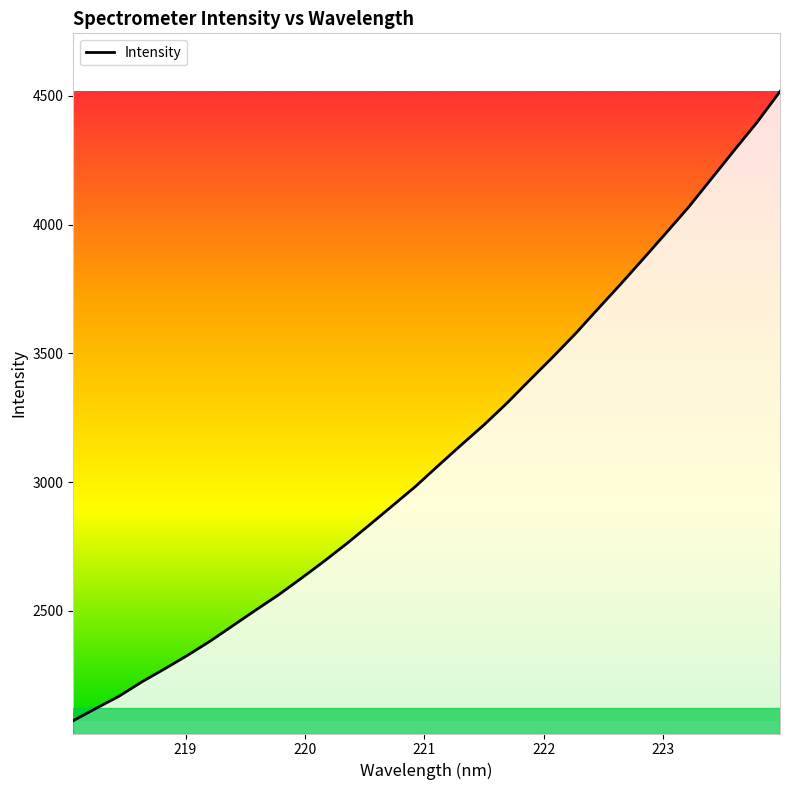

Reading left to right, what are all the values shown in this chart?

2074.1	2122.0	2168.7	2224.3	2275.1	2327.3	2382.9	2443.2	2503.6	2562.8	2627.3	2693.4	2762.5	2835.3	2909.2	2983.4	3064.3	3144.0	3222.0	3305.8	3395.3	3483.6	3575.0	3672.2	3768.7	3867.6	3968.0	4069.4	4179.6	4289.7	4398.2	4517.0